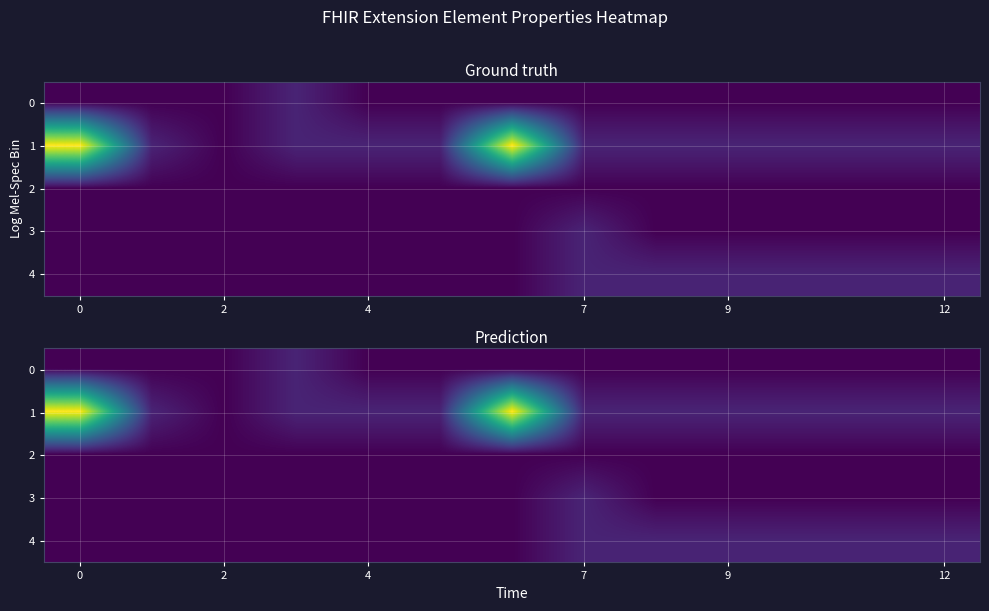

What is the difference between the maximum and minimum values in the 1 series?

5.9